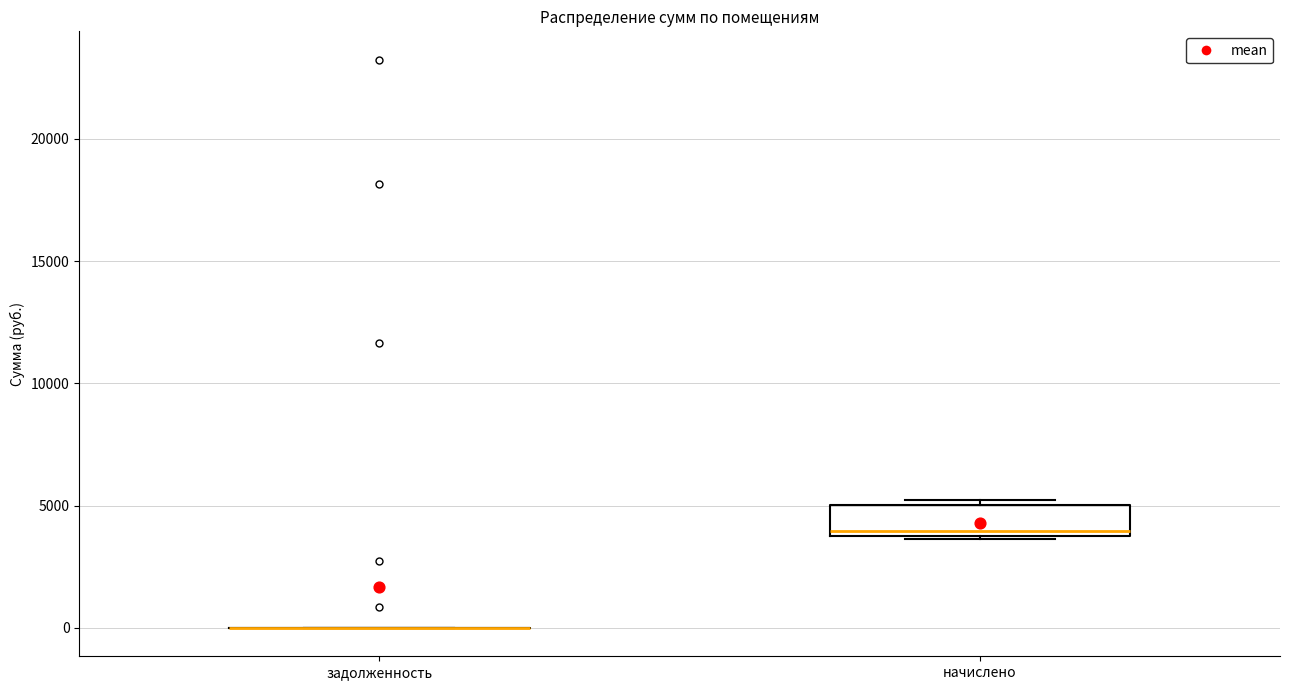

Reading left to right, transcribe this box plot: for each box, give where its median line is, the range the box spans, and where its two whiskers end, as read against the y-axis. The values are not printed on the chart, so give them approximately, as read against the axis.

задолженность: box collapsed to a line at 0, whiskers 0 to 0
начислено: median 4000, box 3500 to 5000, whiskers 3500 to 5000 (just above the box's upper edge)